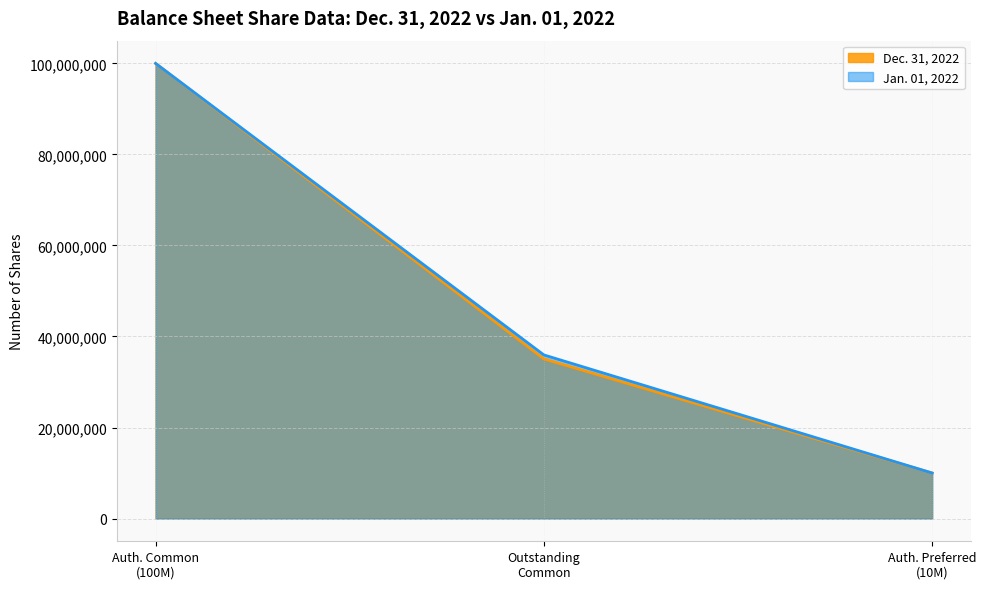

Rank the categories by Dec. 31, 2022 value from lowest to highest.

Auth. Preferred
(10M), Outstanding
Common, Auth. Common
(100M)